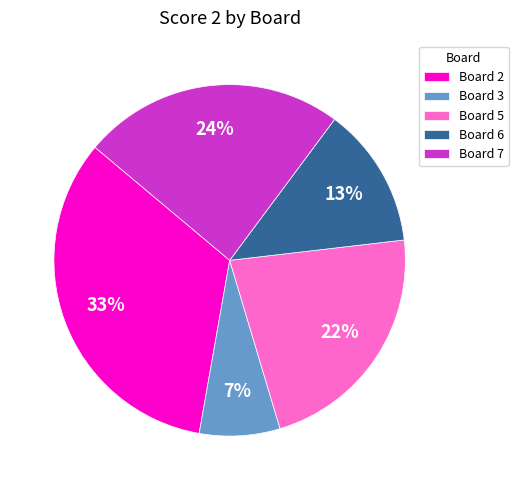

Rank the categories by value from lowest to highest.

Board 3, Board 6, Board 5, Board 7, Board 2